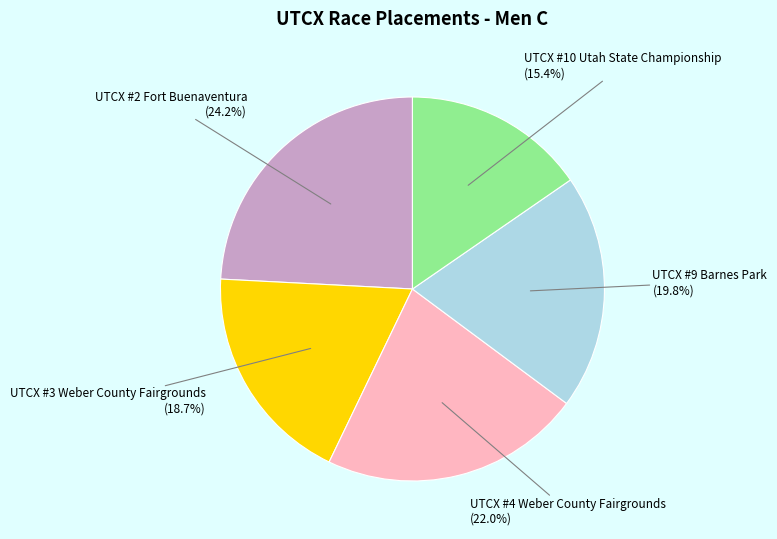

Does UTCX #3 Weber County Fairgrounds represent more than half of the total?

No